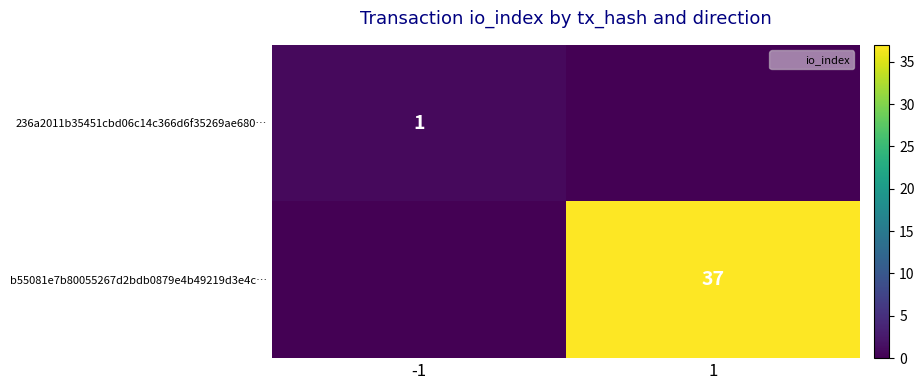

The value of b55081e7b80055267d2bdb0879e4b49219d3e4c… at 1 is 37. True or false?

True